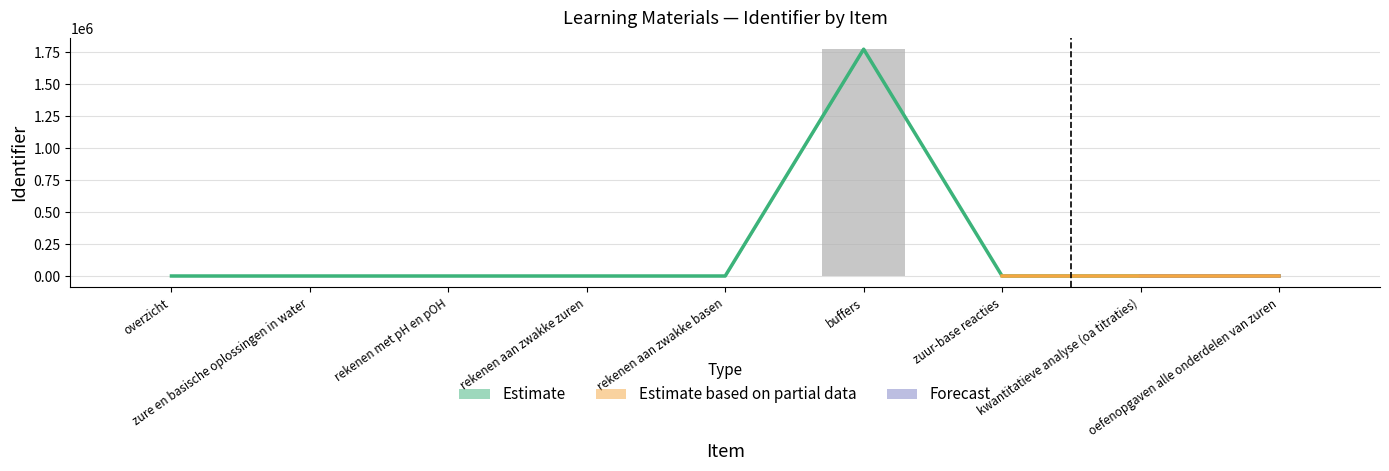

Between zuur-base reacties and zure en basische oplossingen in water, which is larger?

zuur-base reacties